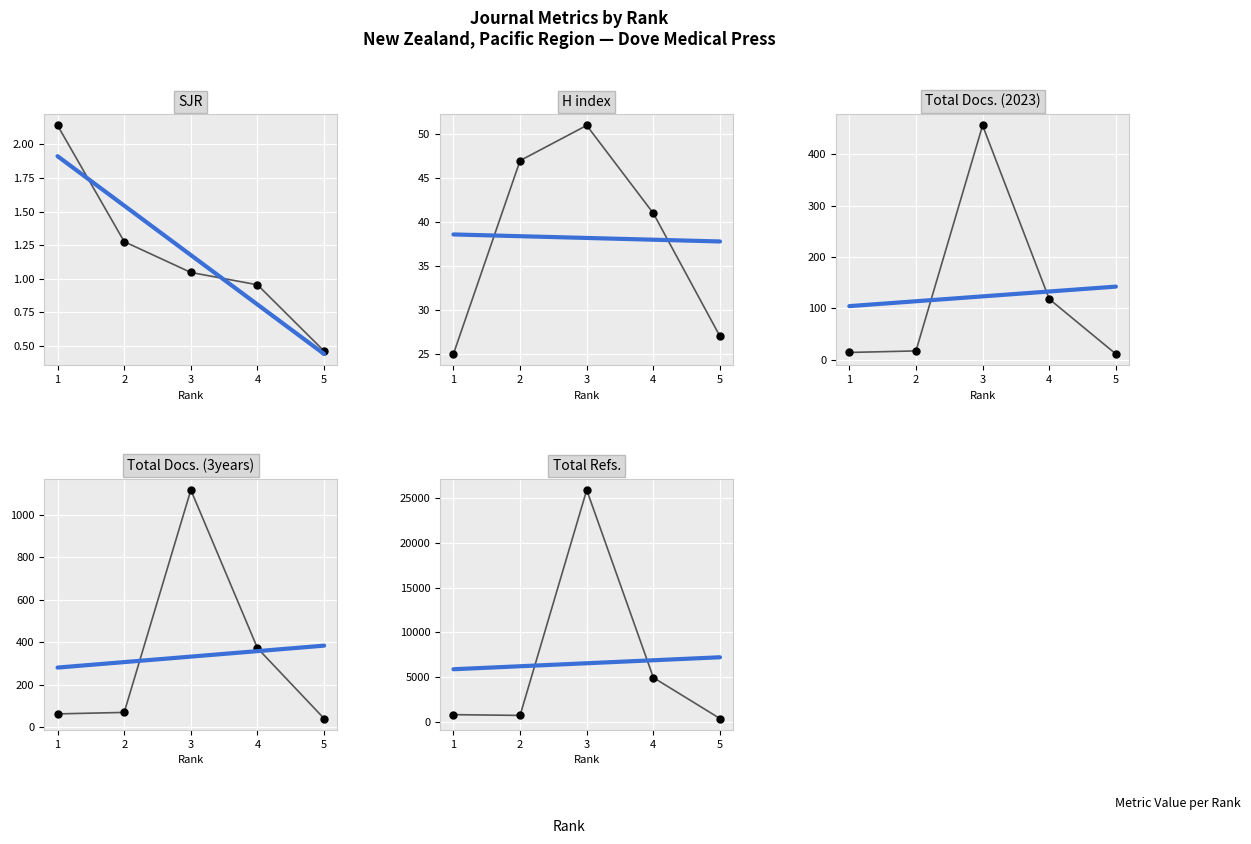

The value of H index at 2 is 47.0. True or false?

True